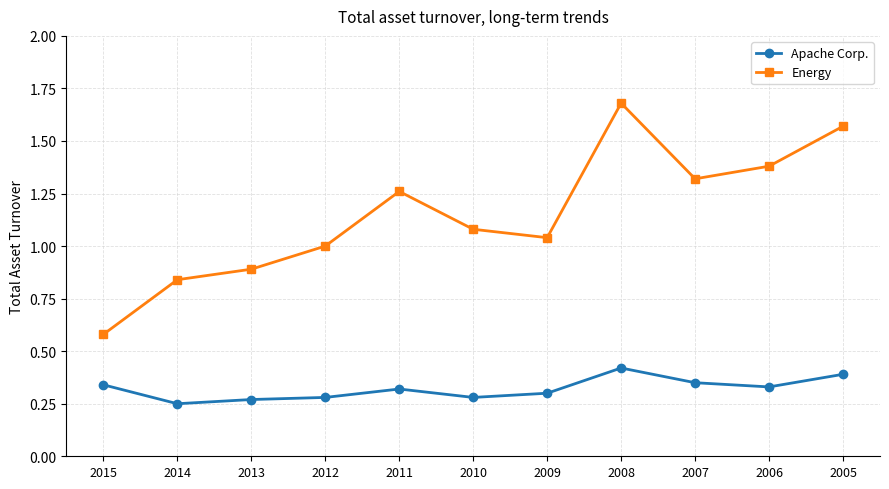

The value of Apache Corp. at 2012 is 0.5. True or false?

False